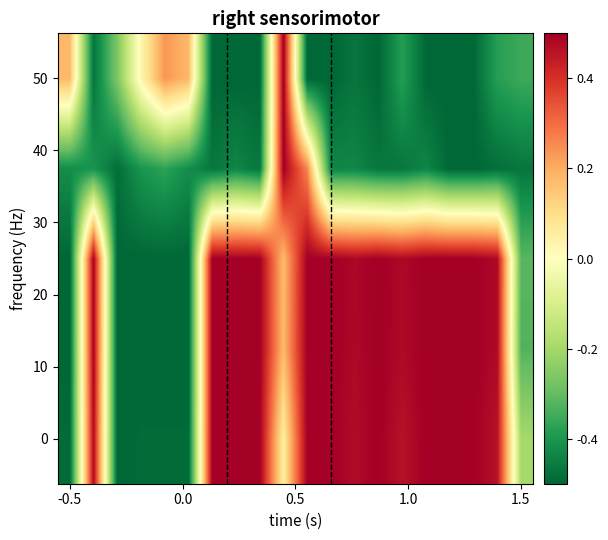

At how many categories does at least one series exceed 0?

18